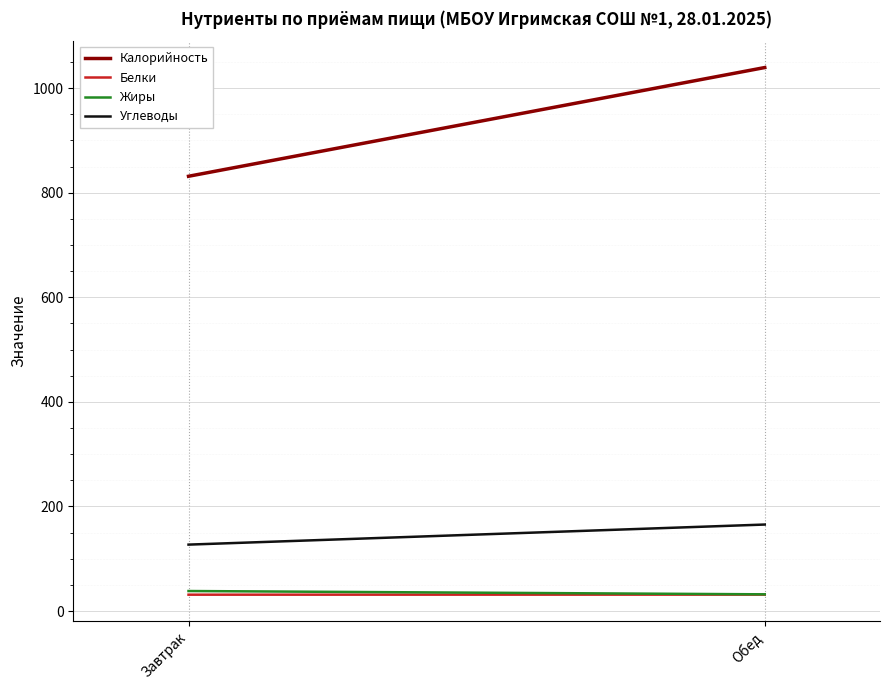

List the series in order of their peak value, lowest first.

Белки, Жиры, Углеводы, Калорийность